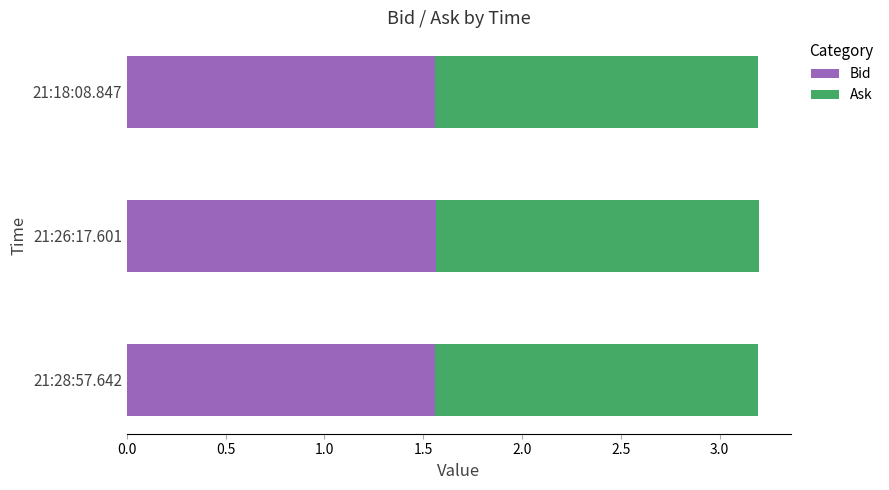

What is the sum of the Bid values at 21:26:17.601 and 21:28:57.642?

3.1